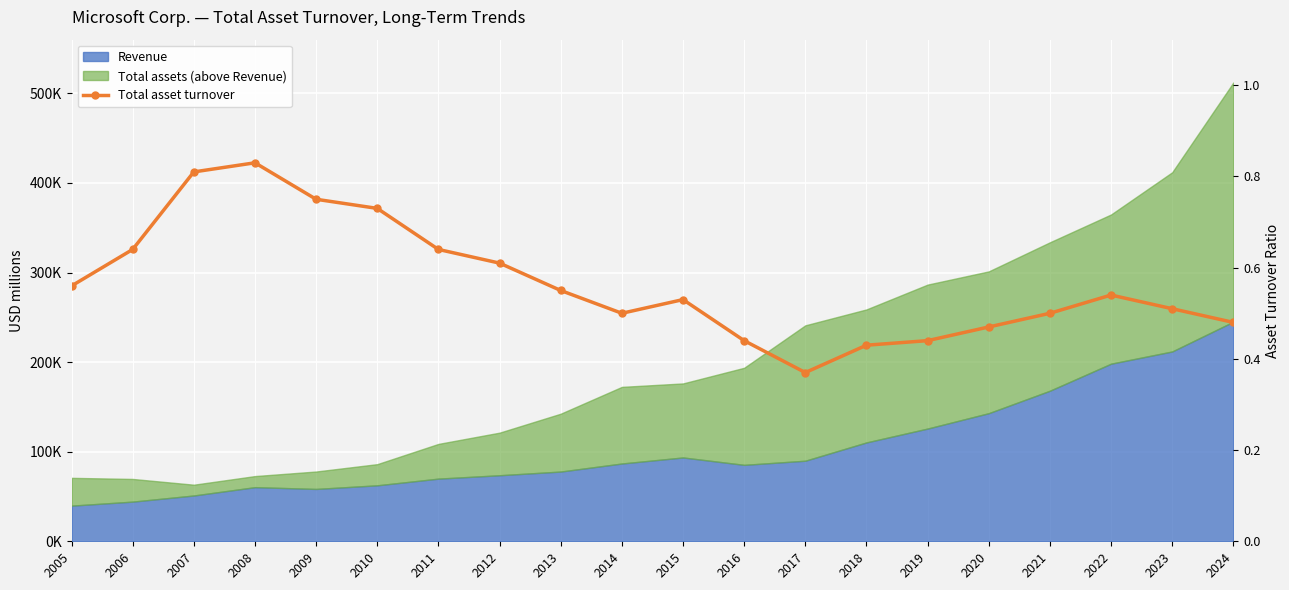

The value at 2014 is 0.2. True or false?

False